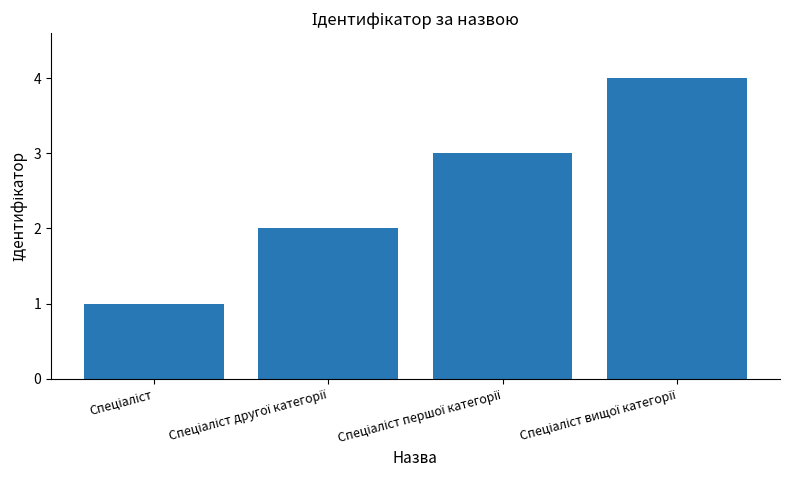

What is the greatest value displayed?

4